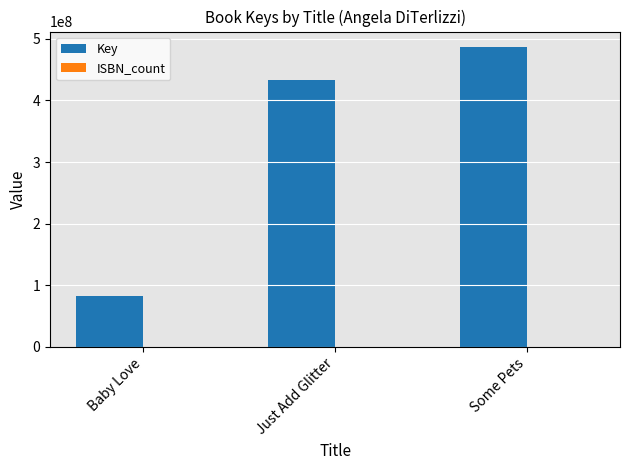

Which category has the highest value in the Key series?

Some Pets